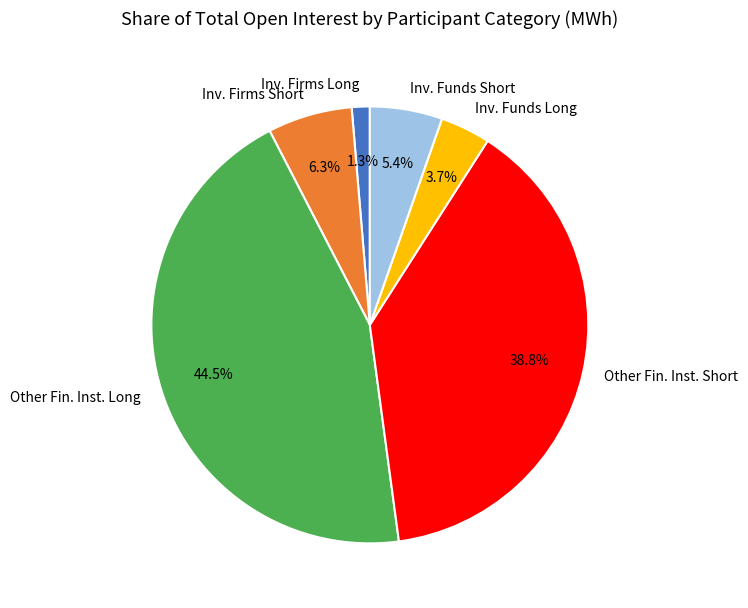

Do Inv. Funds Long and Other Fin. Inst. Short together represent more than half of the pie?

No